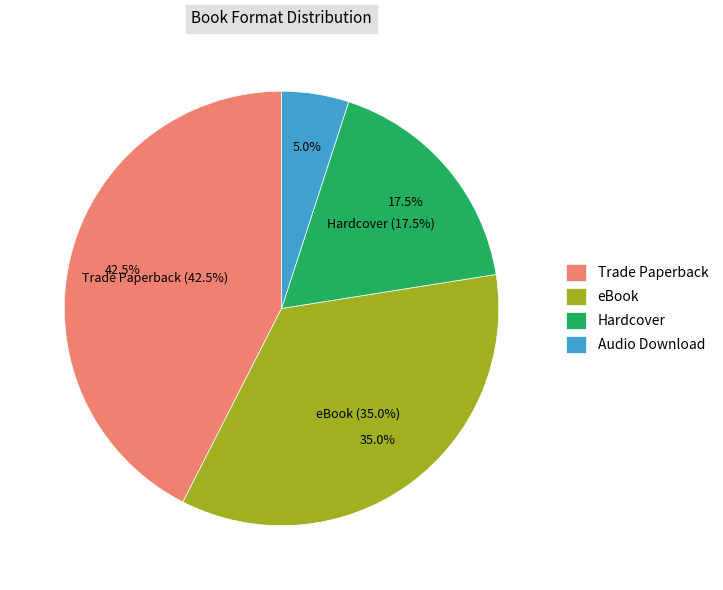

What is the smallest slice in the pie chart?

Audio Download